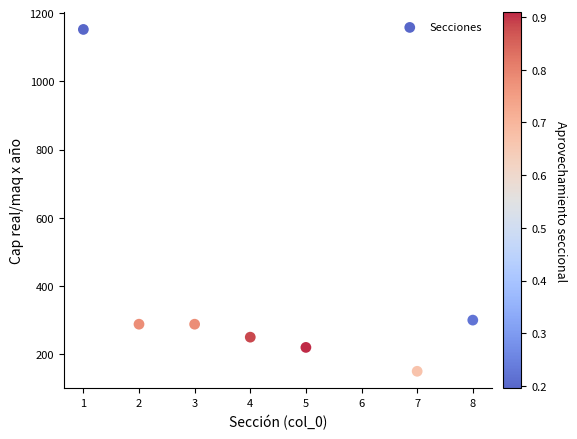

What is the average Y value?

378